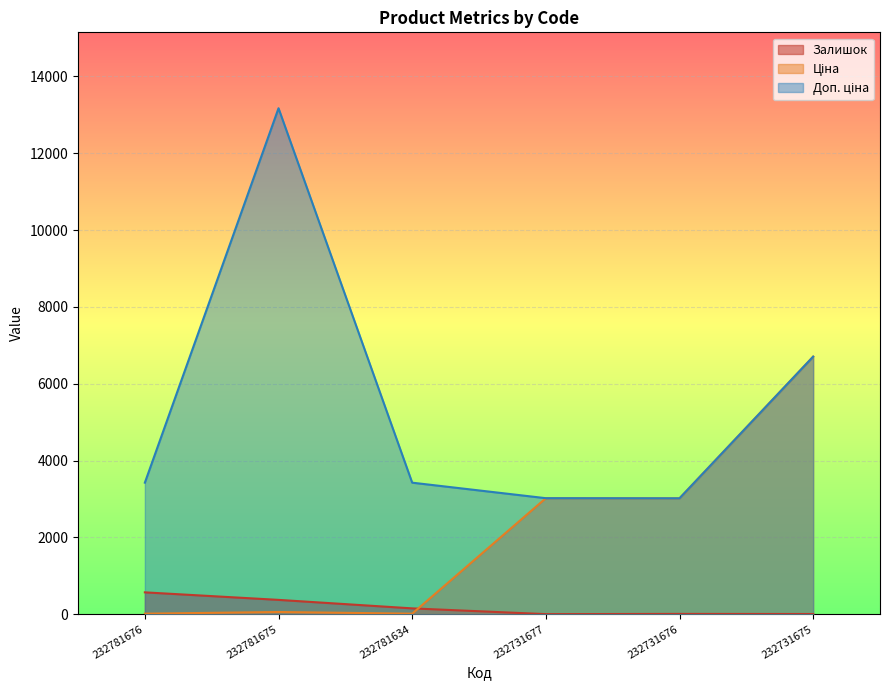

The Ціна series shows 1426.2 at 232731675. True or false?

False